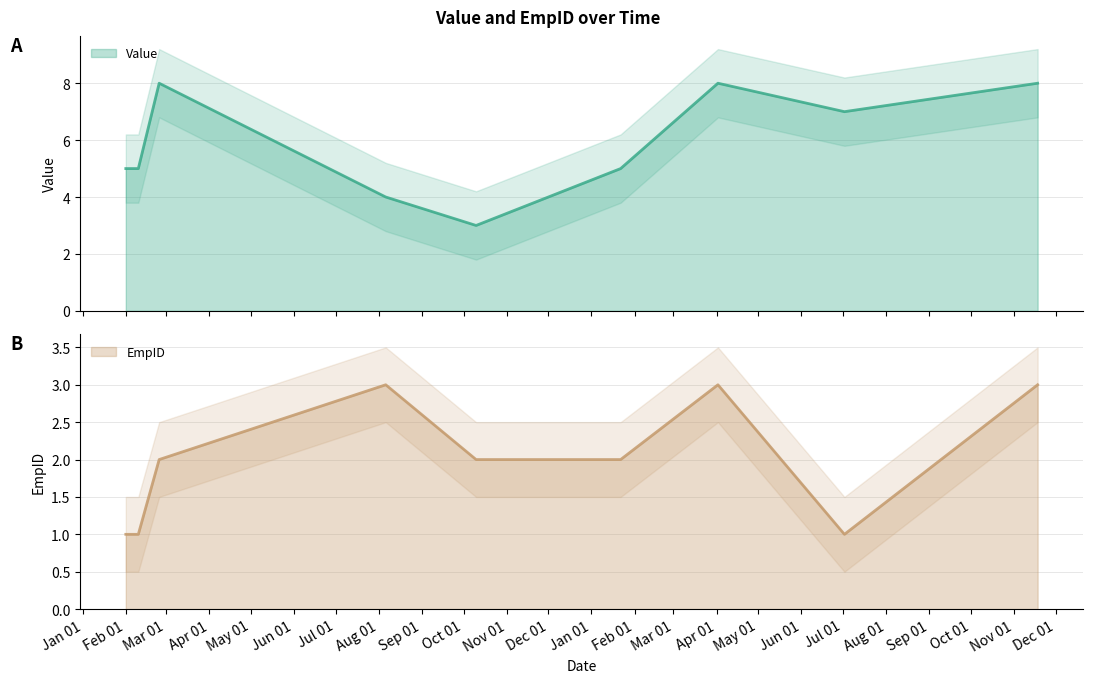

Count the Value values in the range 5 to 8.

7